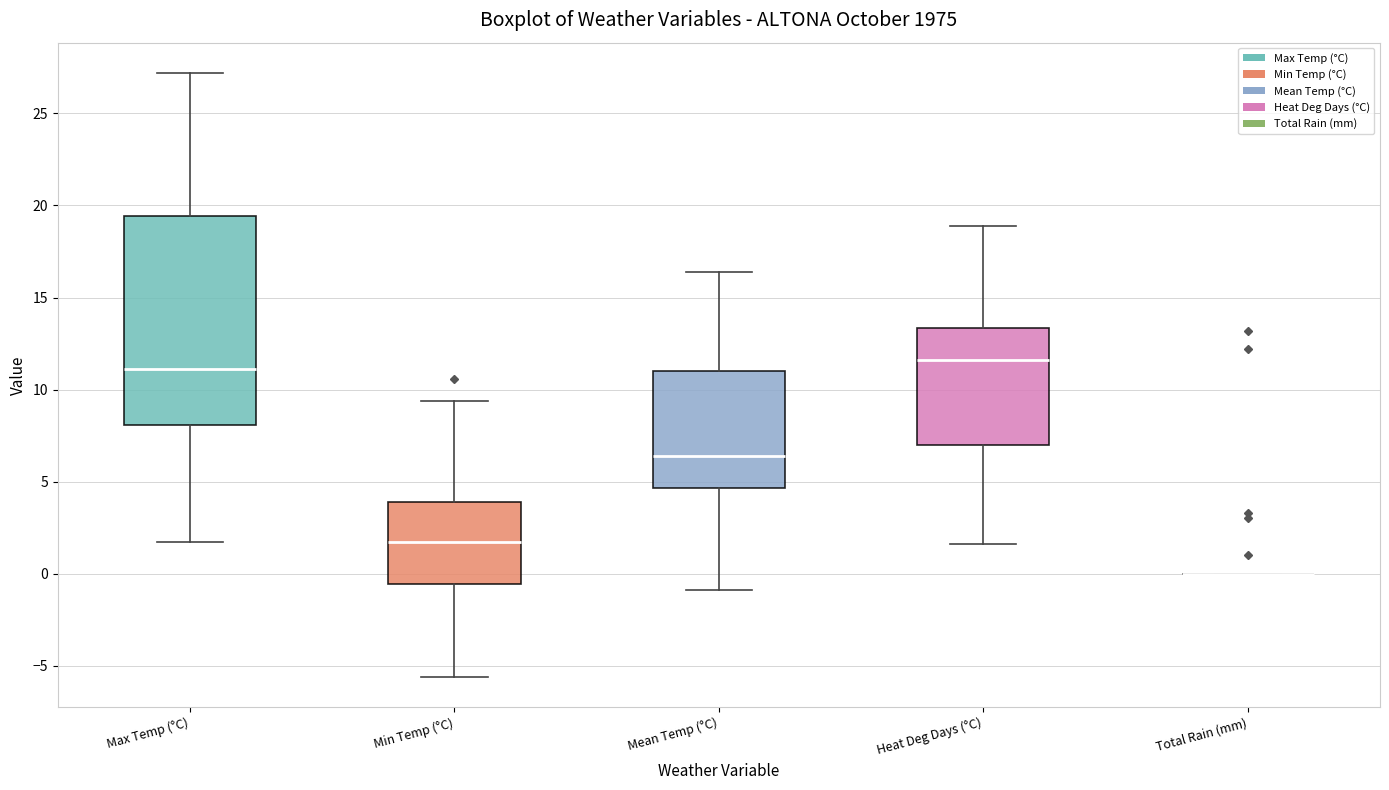

Which box is the tallest, from its lower edge to its upper edge?

Max Temp (°C)